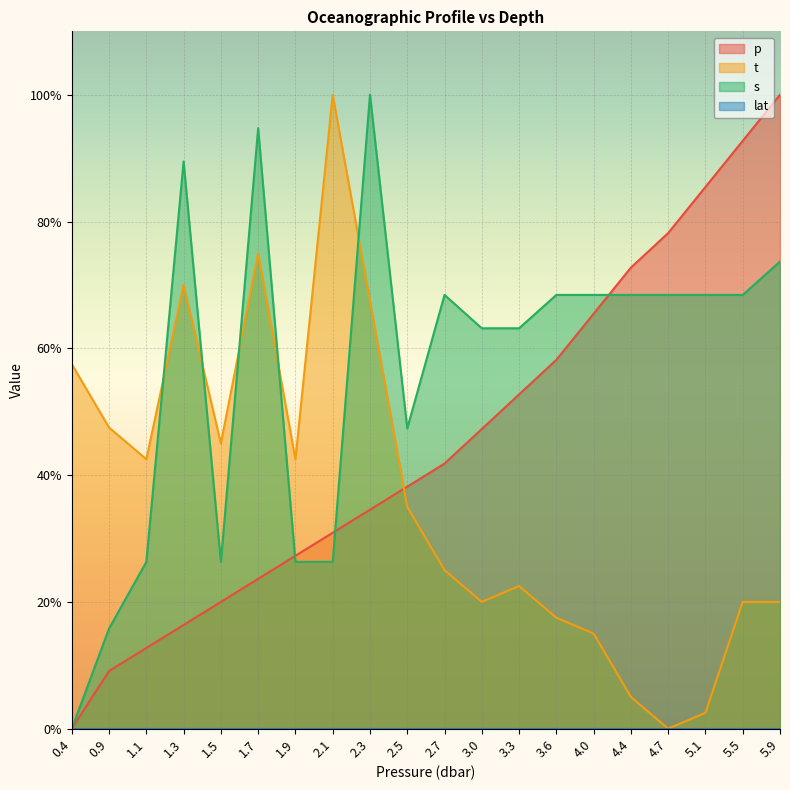

Which category has the lowest value in the t series?

4.7